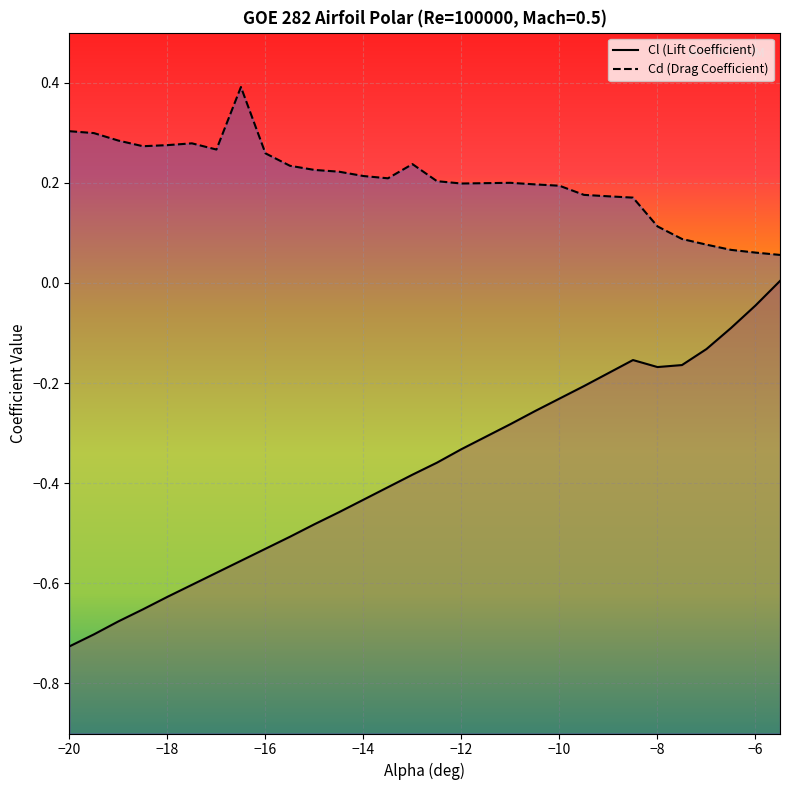

At how many categories does at least one series exceed 0?

30